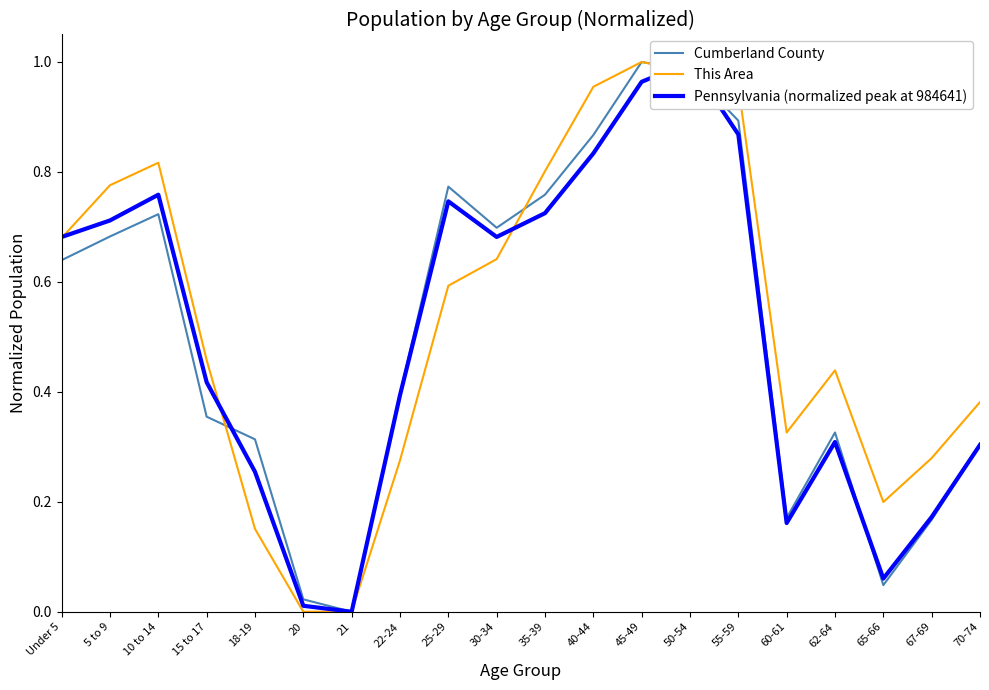

How many values in the This Area series exceed 0?

19